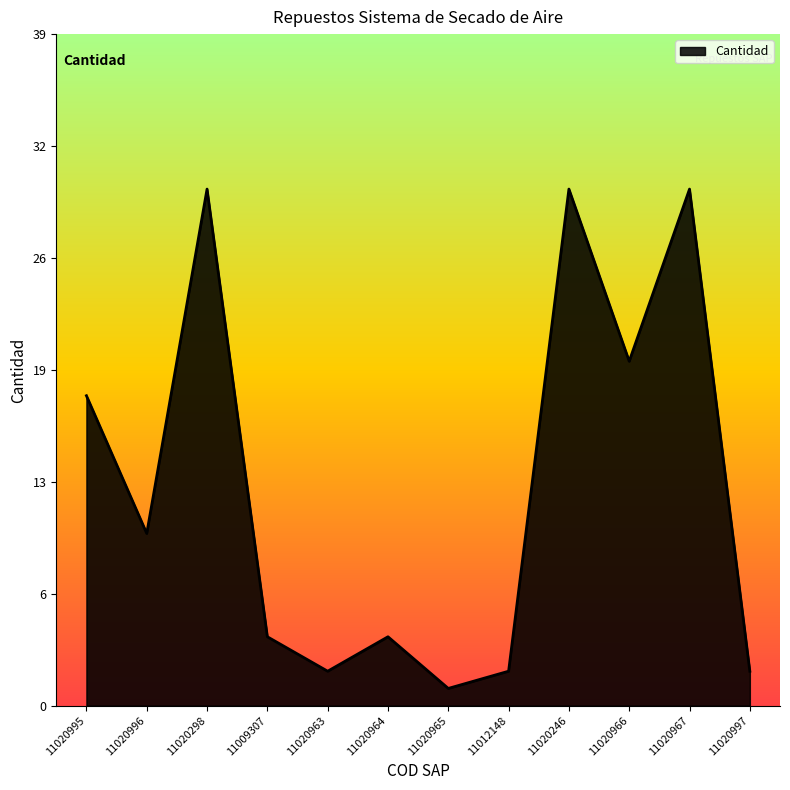

Does the chart display data point markers on the line(s)?

No